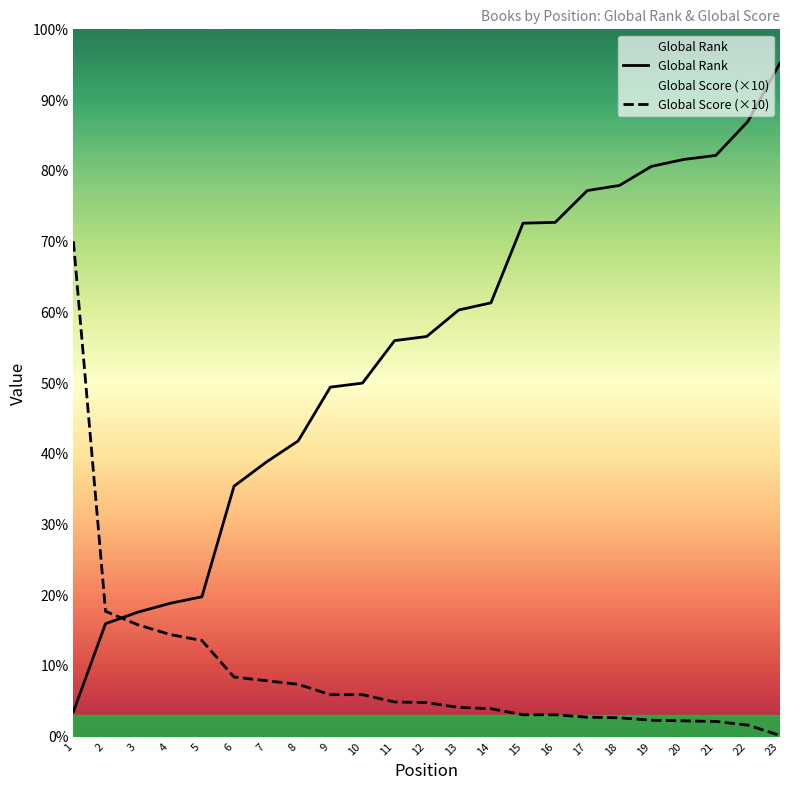

What is the difference between the highest and lowest values at 22?

9919